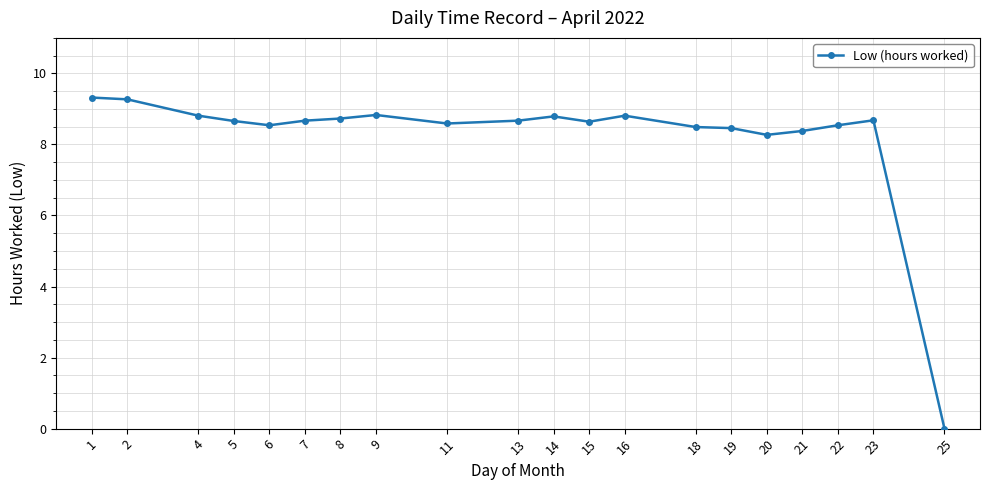

What is the maximum value shown in the chart?

9.3